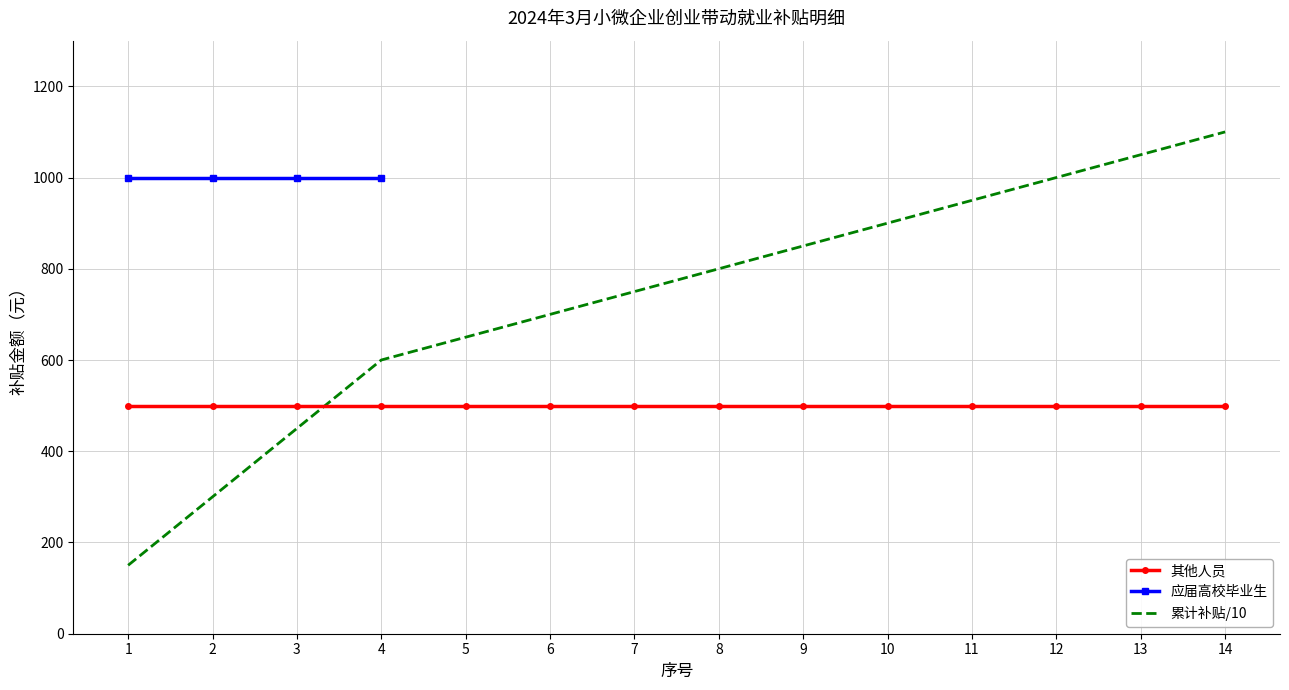

Is it true that 应届高校毕业生 equals 0 at 7?

True